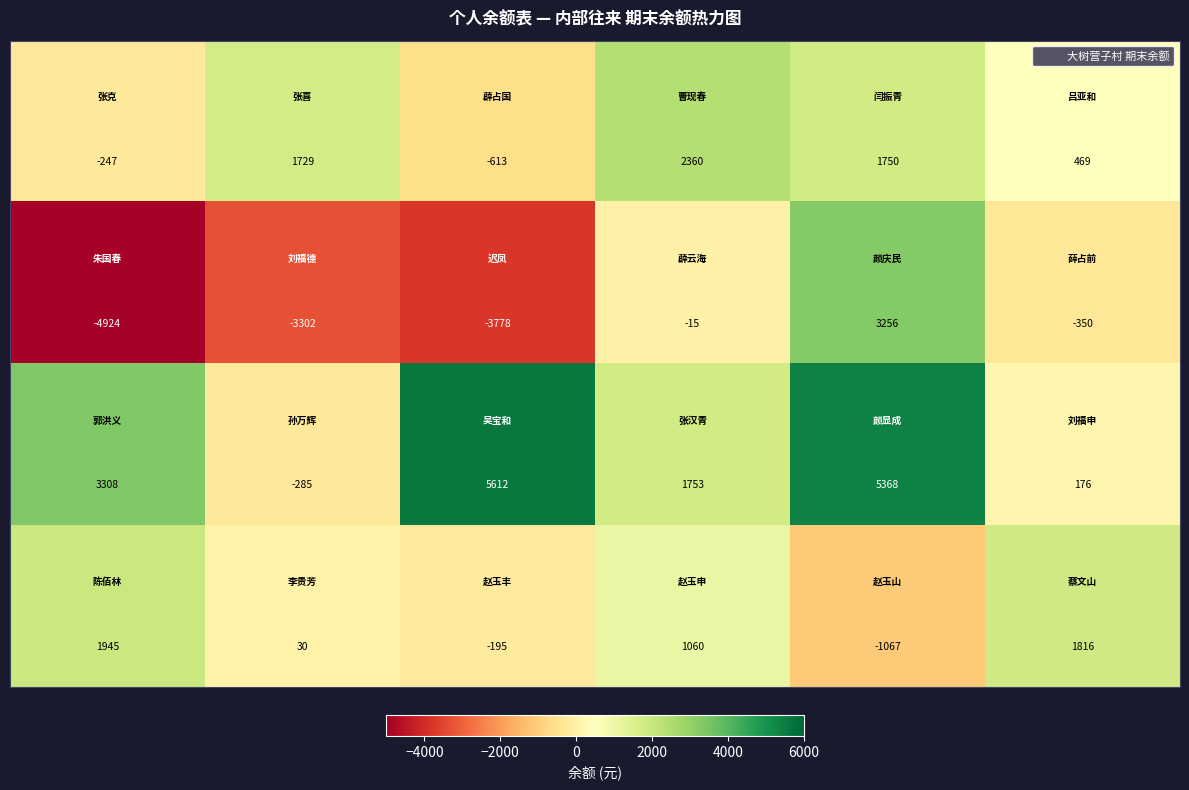

What is the minimum value shown in the chart?

-4924